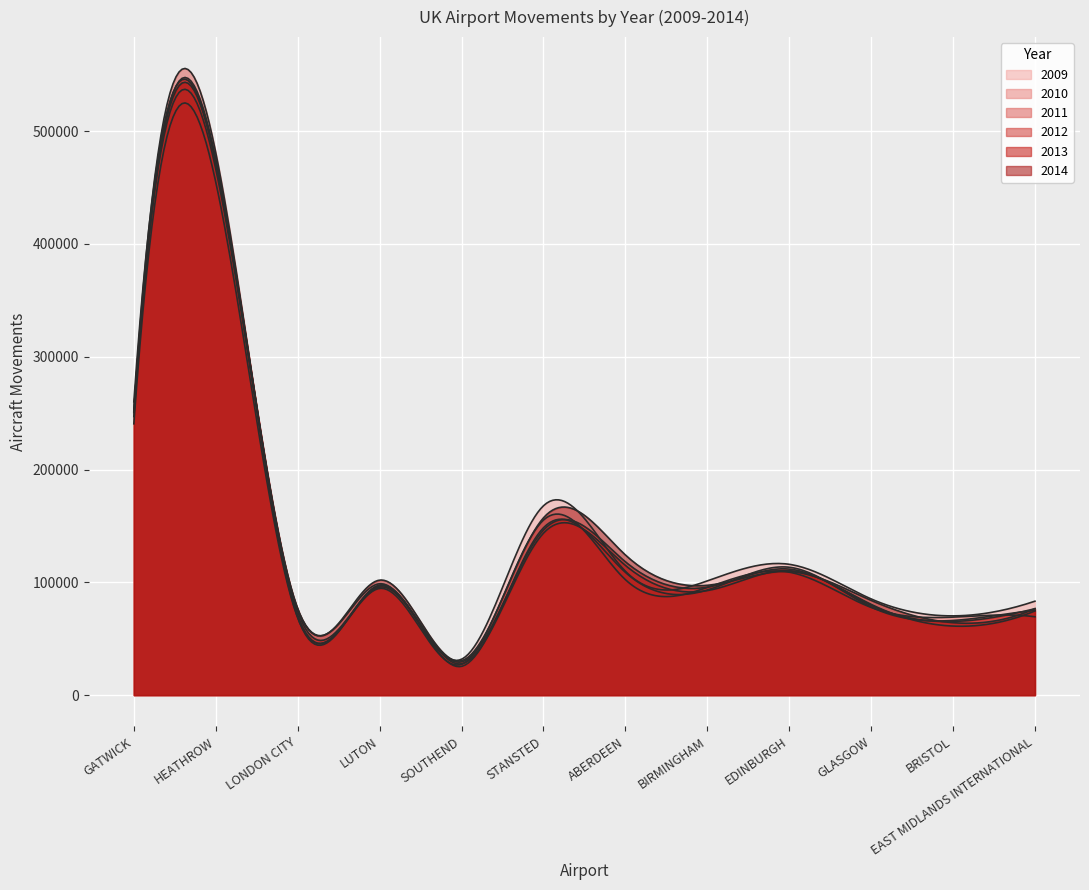

Does the chart display data point markers on the line(s)?

No